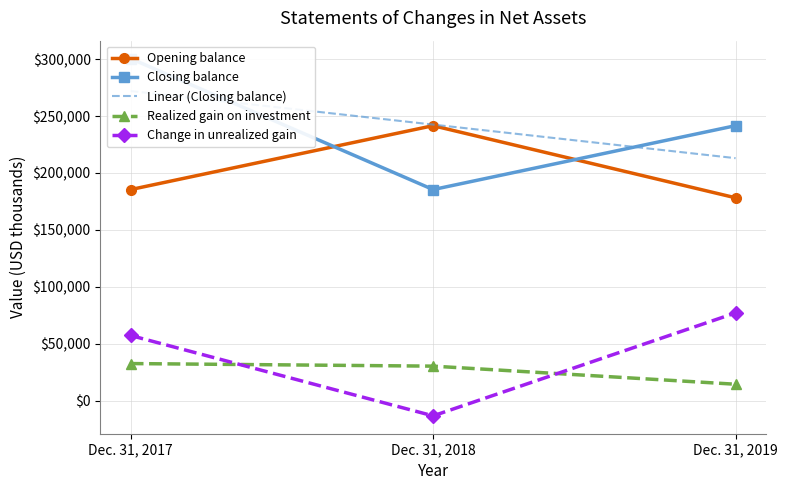

Reading left to right, what are all the values shown in this chart?

Opening balance: 185465.0	241555.0	178252.0
Closing balance: 300485.0	185465.0	241555.0
Linear (Closing balance): 271966.7	242501.7	213036.7
Realized gain on investment: 32753.0	30490.0	14603.0
Change in unrealized gain: 57387.0	-13150.0	77205.0